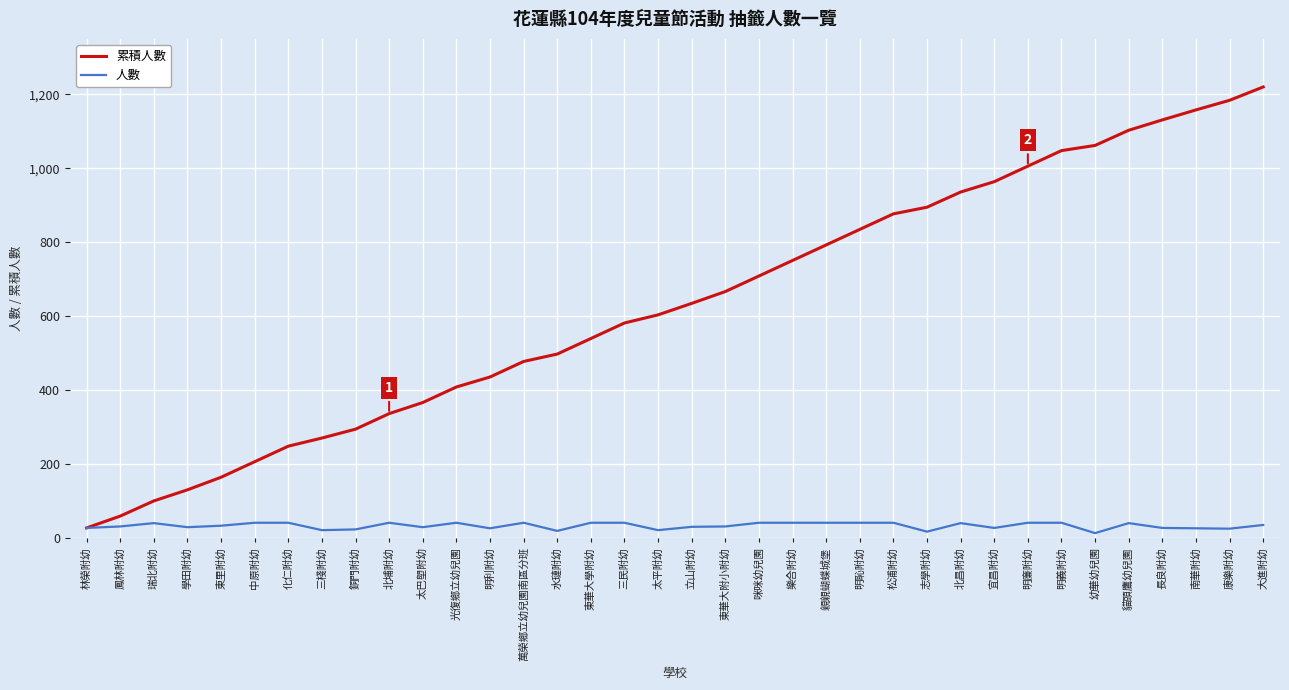

What is the total value across all series at 康樂附幼?

1210